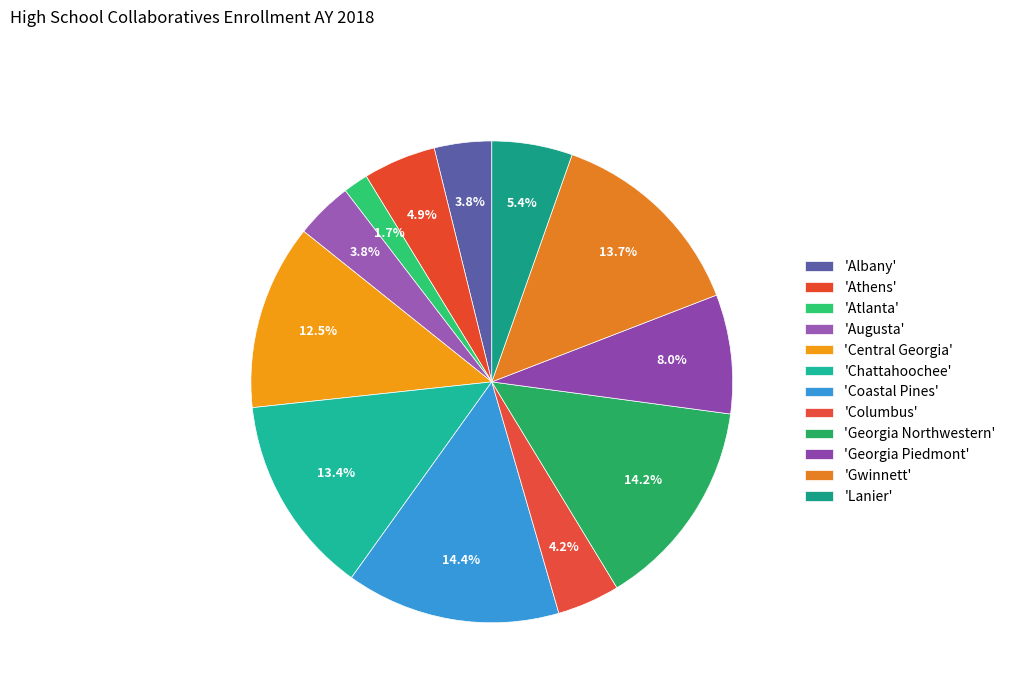

Does any single category account for the majority?

No